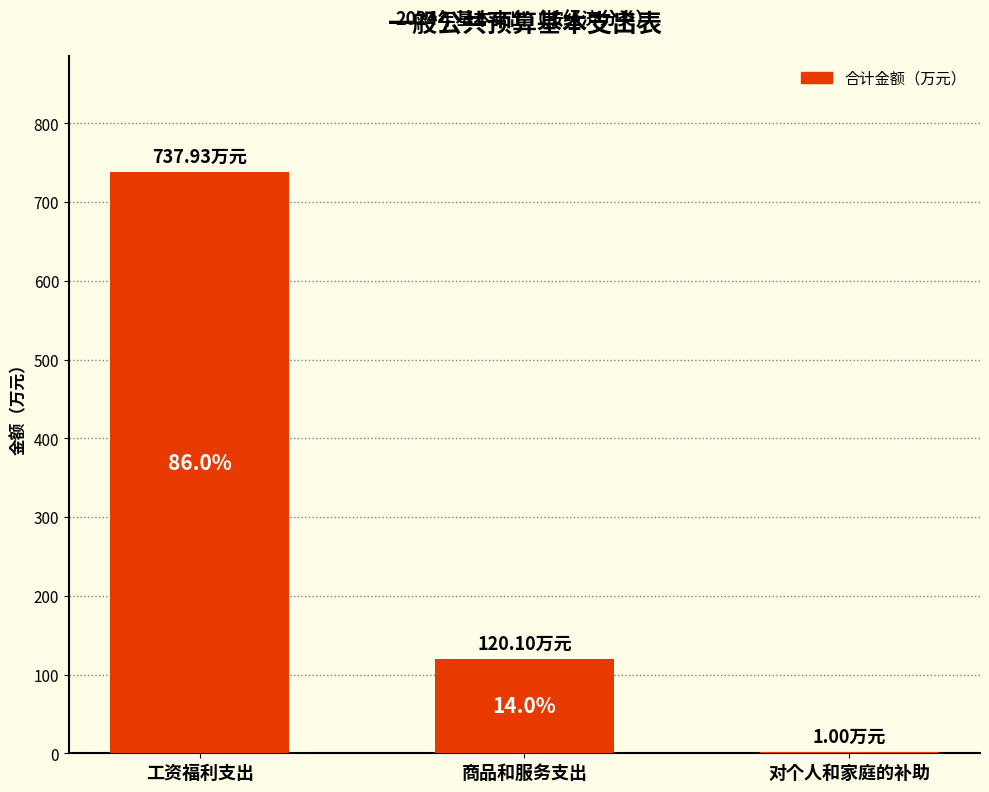

Is it true that the value at 商品和服务支出 is 177.3?

False